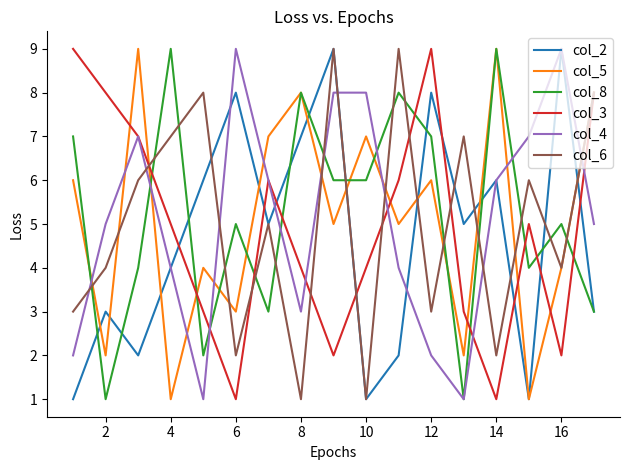

Count the number of categories in the chart.

17